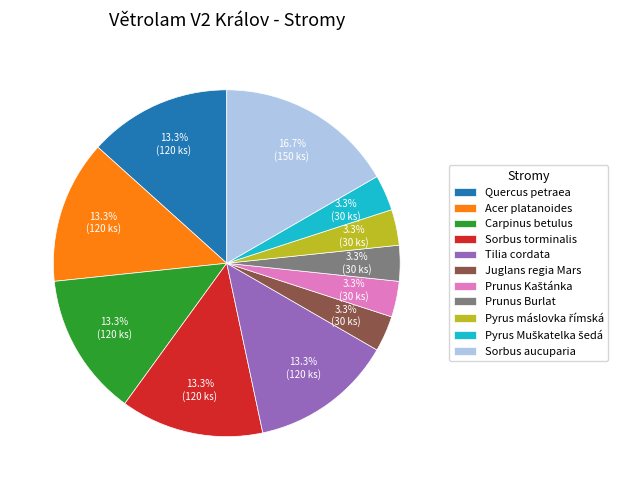

Which slice is the largest?

Sorbus aucuparia